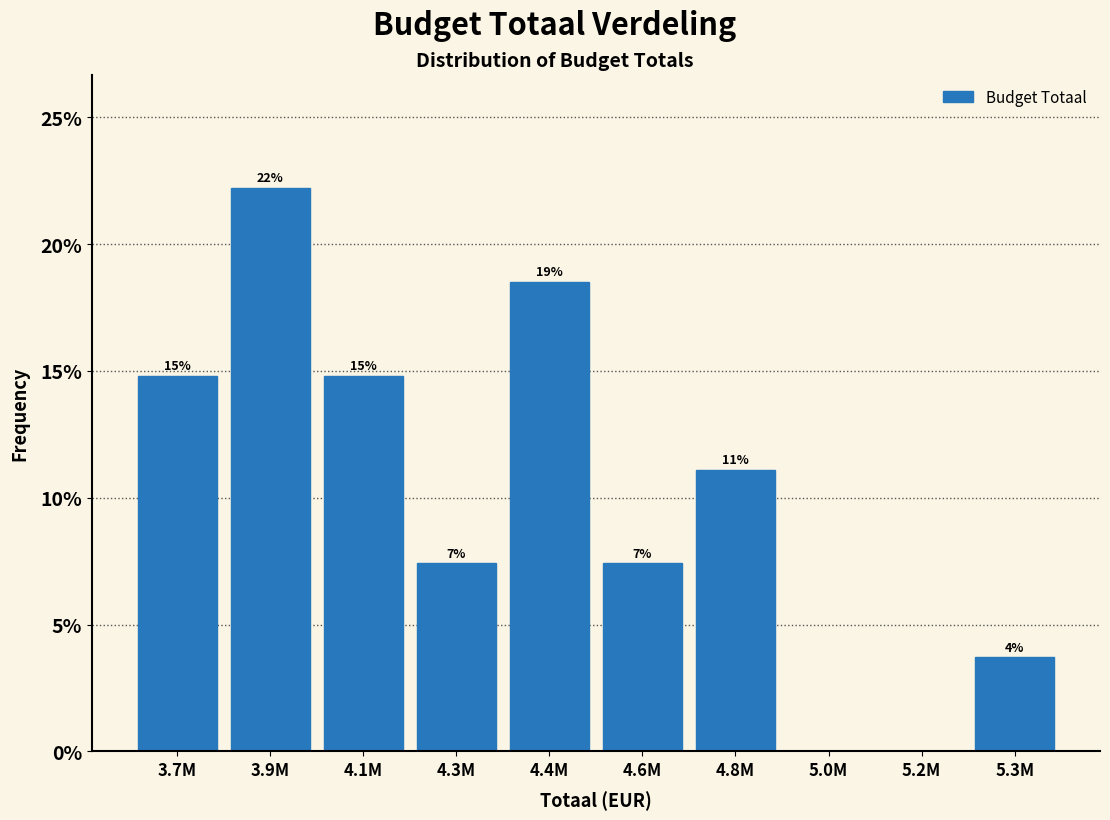

Are the bars horizontal?

No